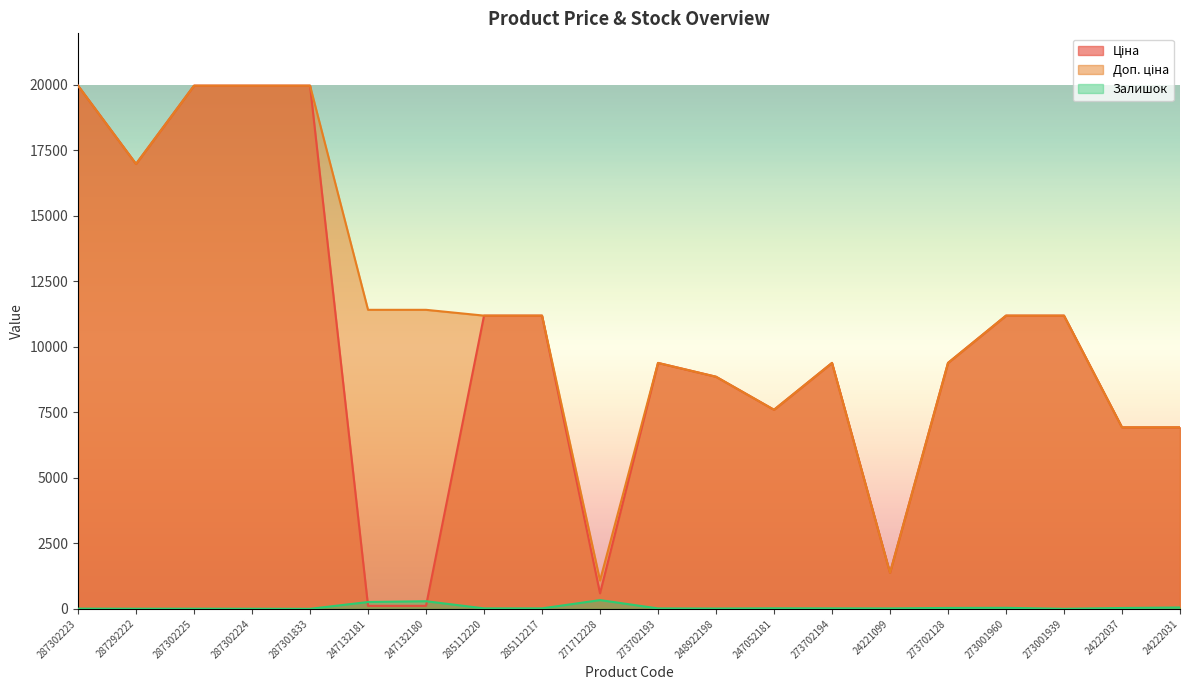

What is the difference between the Залишок values at 248922198 and 287301833?

11.0